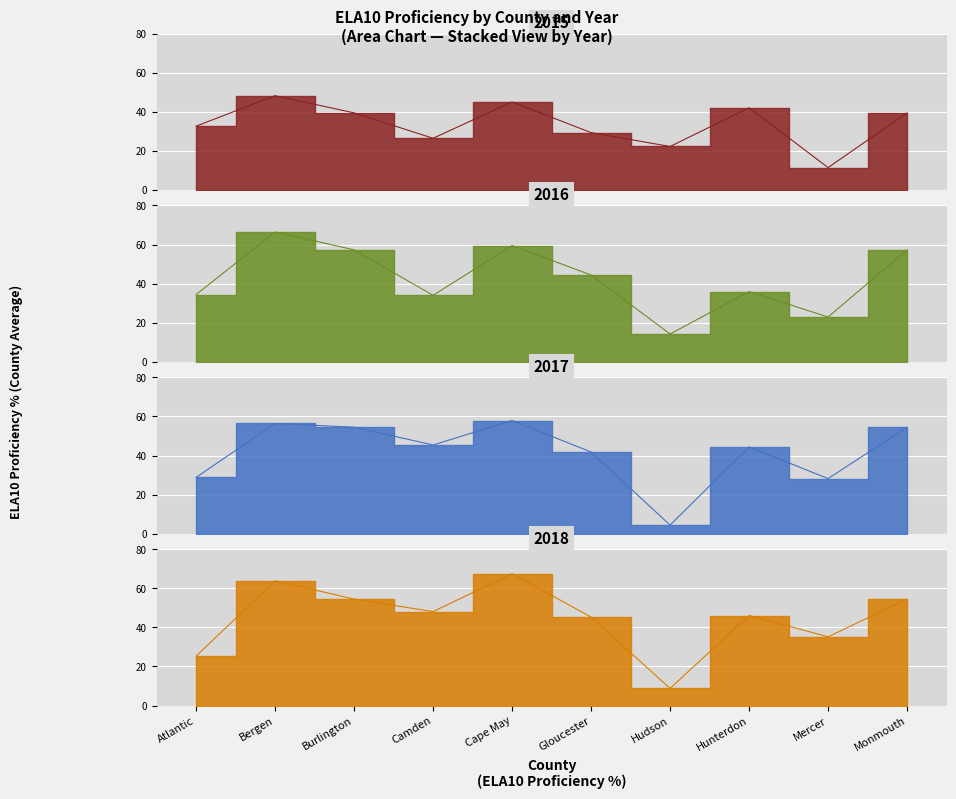

At which category does 2016 reach its first local valley?

Camden